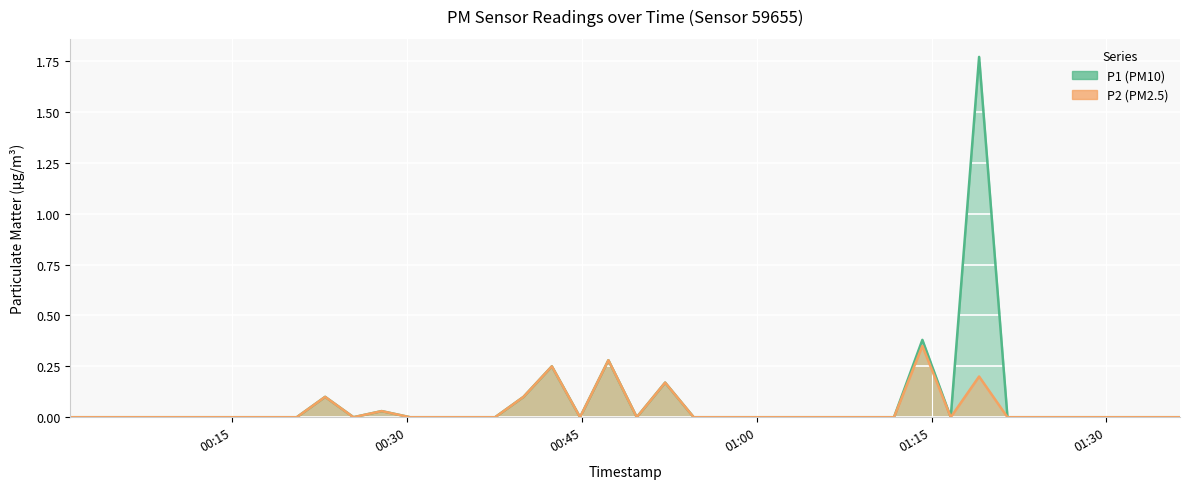

Reading left to right, extract all data points from this chart.

P1: 0.0	0.0	0.0	0.0	0.0	0.0	0.0	0.0	0.0	0.1	0.0	0.0	0.0	0.0	0.0	0.0	0.1	0.2	0.0	0.3	0.0	0.2	0.0	0.0	0.0	0.0	0.0	0.0	0.0	0.0	0.4	0.0	1.8	0.0	0.0	0.0	0.0	0.0	0.0	0.0
P2: 0.0	0.0	0.0	0.0	0.0	0.0	0.0	0.0	0.0	0.1	0.0	0.0	0.0	0.0	0.0	0.0	0.1	0.2	0.0	0.3	0.0	0.2	0.0	0.0	0.0	0.0	0.0	0.0	0.0	0.0	0.3	0.0	0.2	0.0	0.0	0.0	0.0	0.0	0.0	0.0